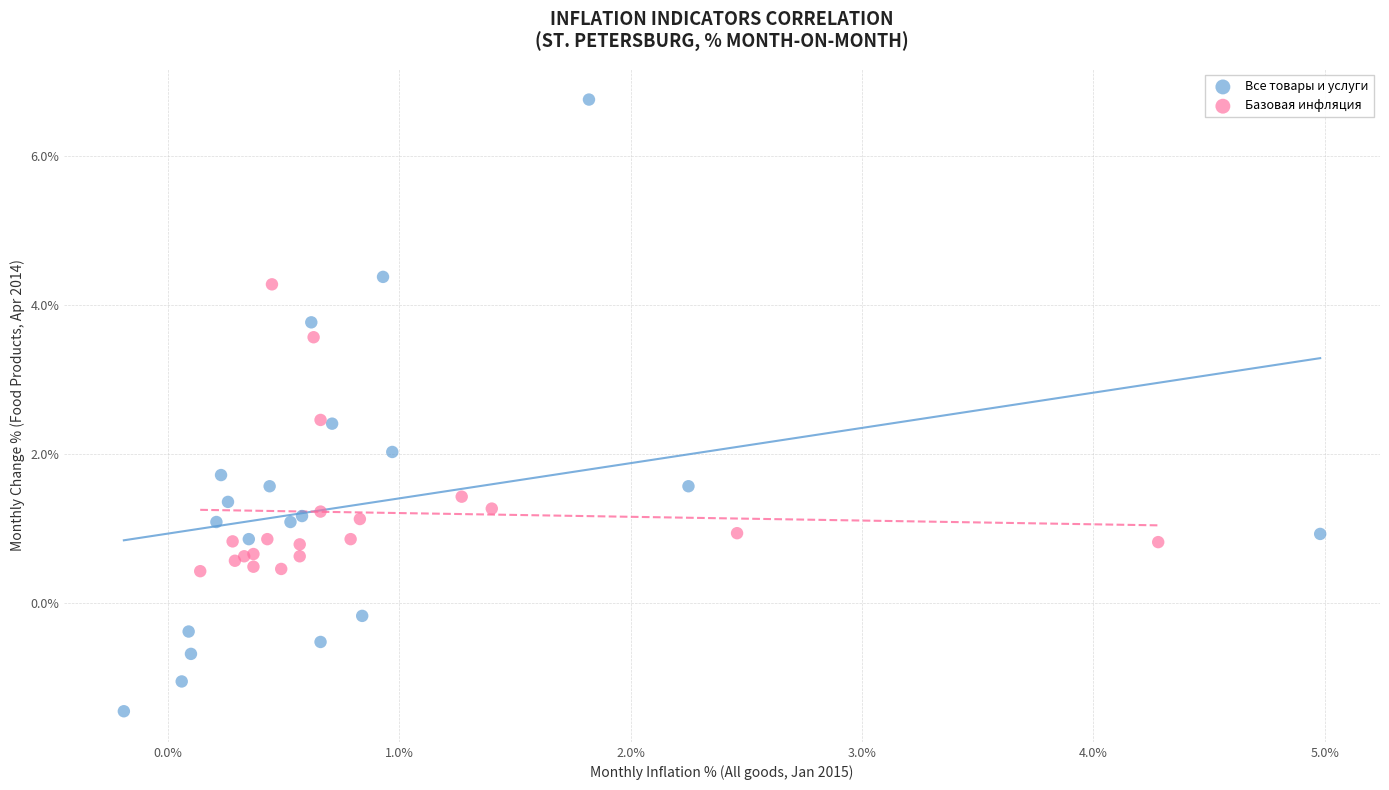

Which series has the largest Y range (max minus min)?

Все товары и услуги